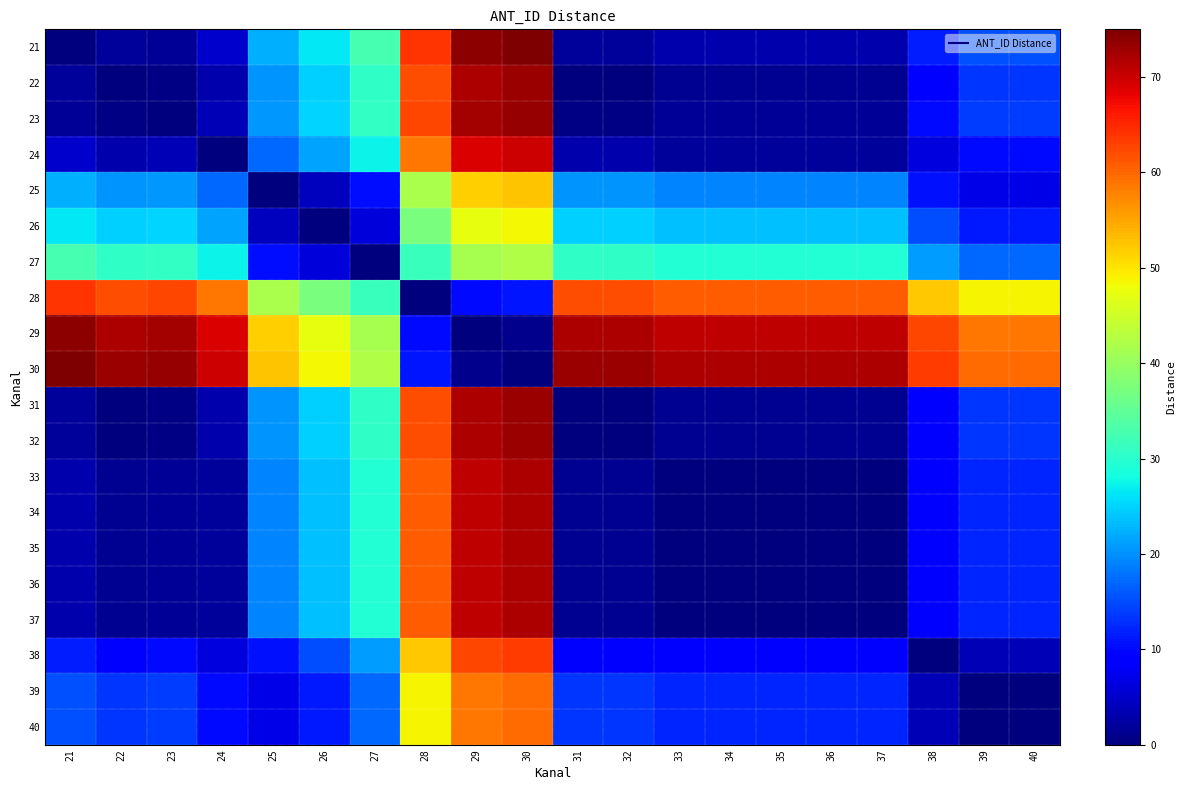

List the series in order of their peak value, highest first.

21, 30, 29, 23, 22, 31, 32, 33, 34, 35, 36, 37, 24, 28, 38, 39, 40, 25, 26, 27